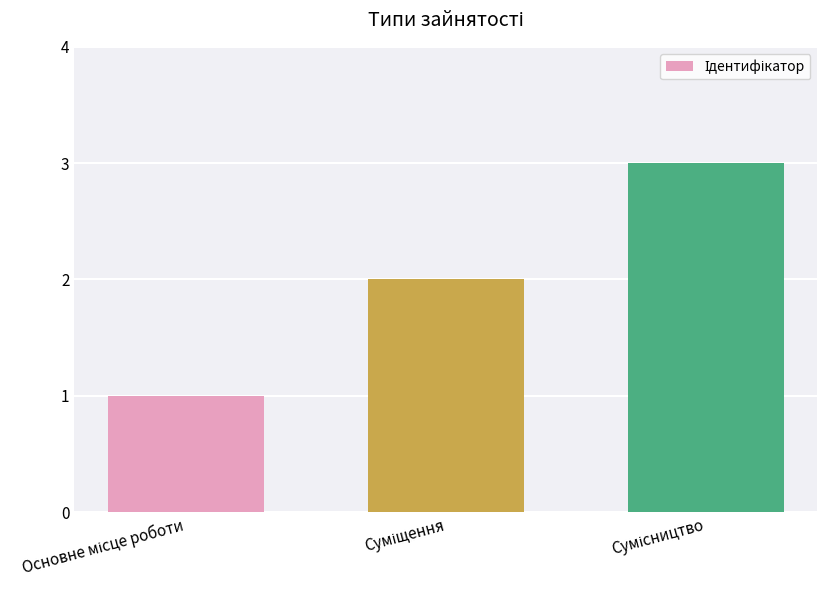

What is the maximum value shown in the chart?

3